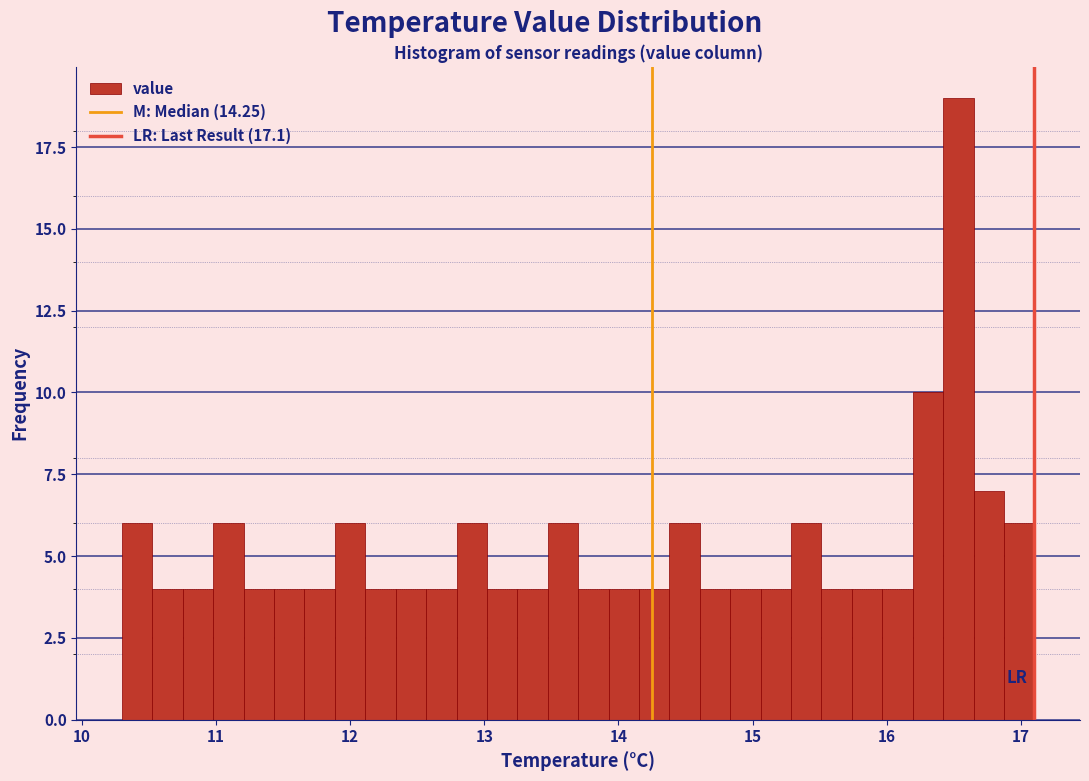

Read against the x-axis, roughly where is the centre of the tallest bar?

16.5